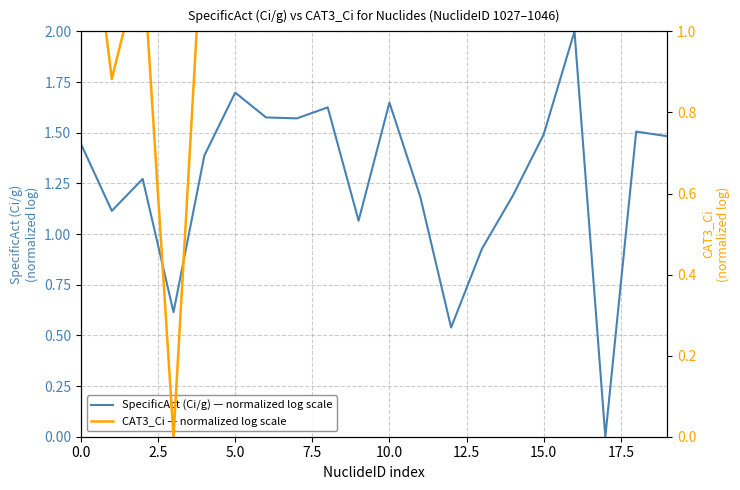

How many lines are shown in the chart?

2